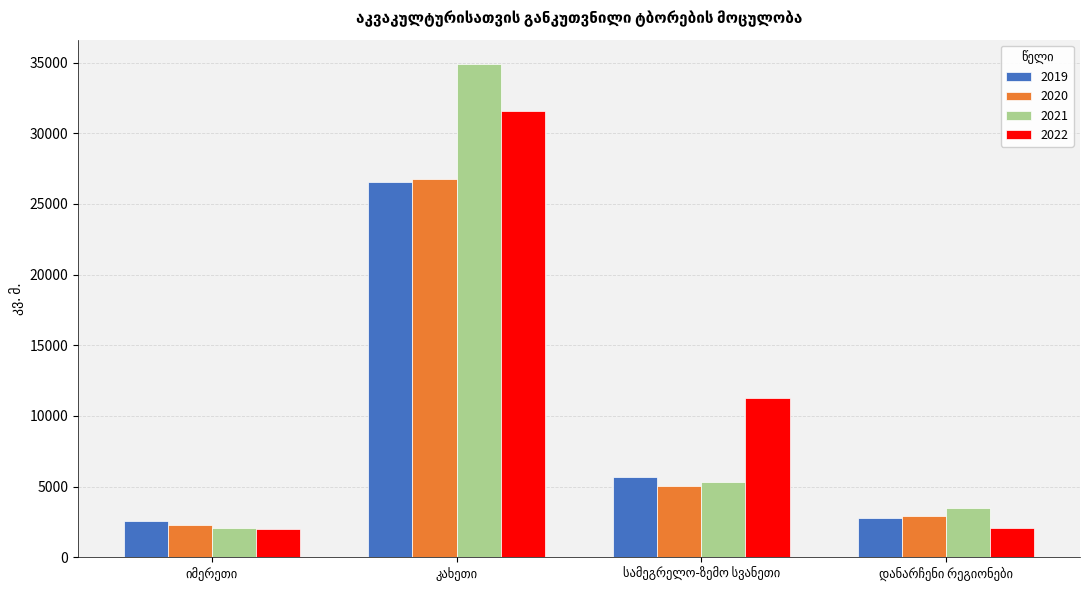

What is the difference between the maximum and minimum values in the 2020 series?

24457.5